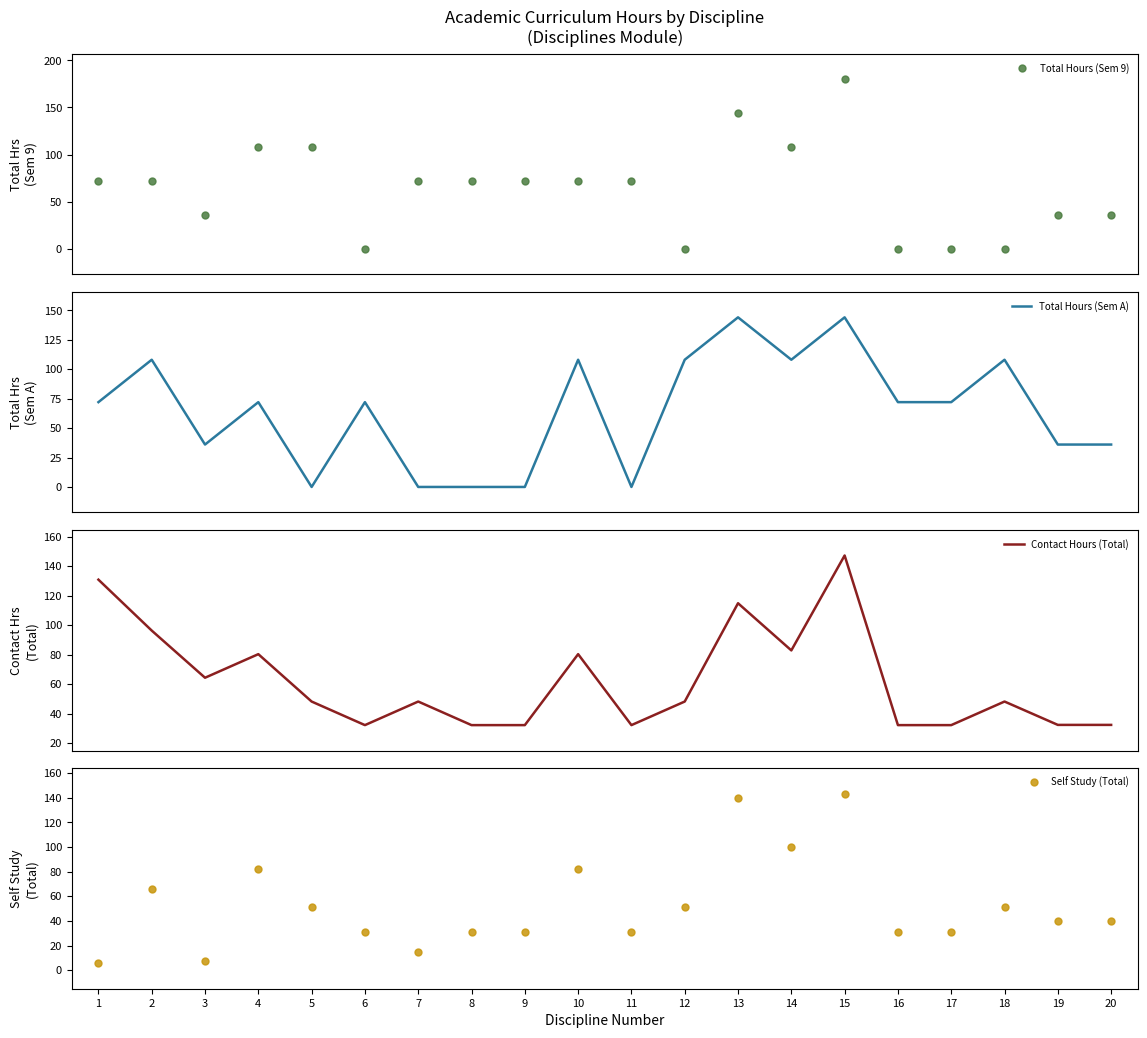

What is the difference between the highest and lowest values at 15?

36.8